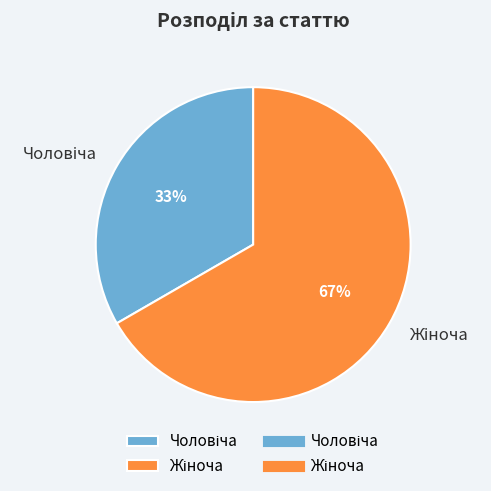

To the nearest percent, what is the average slice percentage?

50%